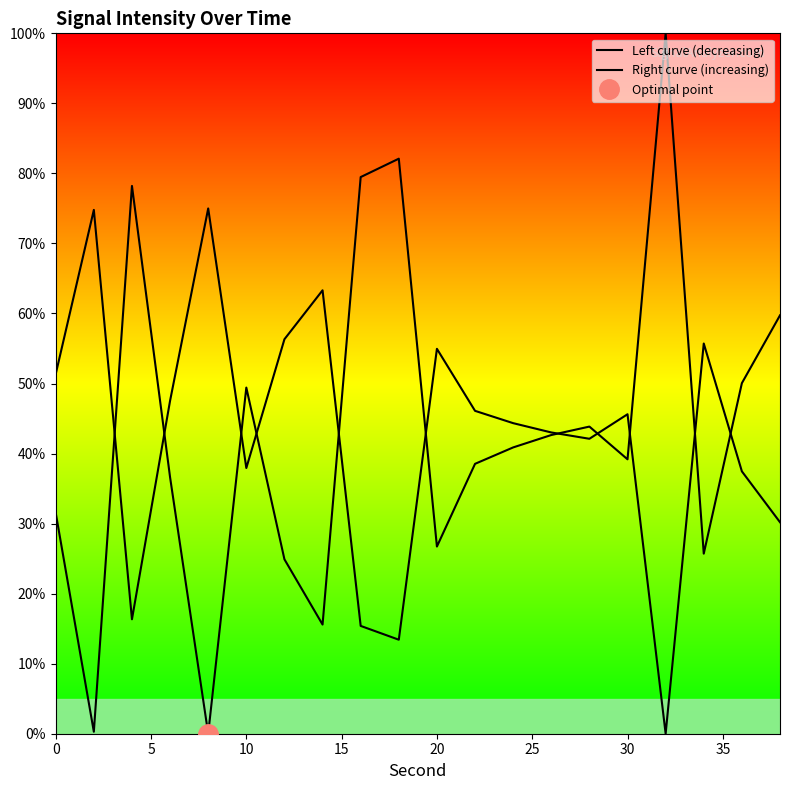

What is the difference between the maximum and minimum values in the Left curve (decreasing) series?

100.0